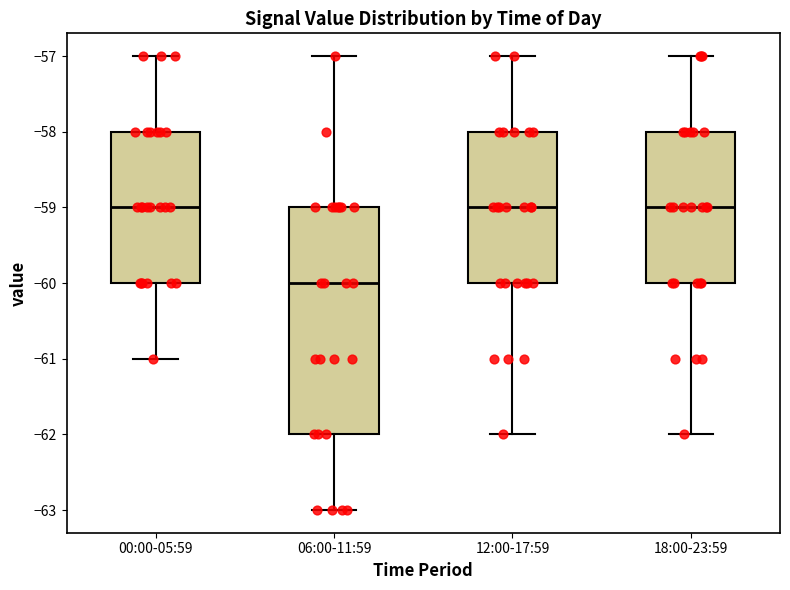

Reading left to right, transcribe this box plot: for each box, give where its median line is, the range the box spans, and where its two whiskers end, as read against the y-axis. The values are not printed on the chart, so give them approximately, as read against the axis.

00:00-05:59: median -59, box -60 to -58, whiskers -61 to -57
06:00-11:59: median -60, box -62 to -59, whiskers -63 to -57
12:00-17:59: median -59, box -60 to -58, whiskers -62 to -57
18:00-23:59: median -59, box -60 to -58, whiskers -62 to -57